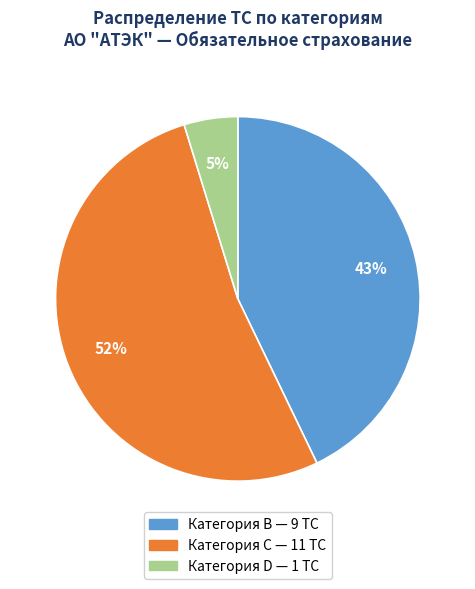

To the nearest percent, what is the average slice percentage?

33%